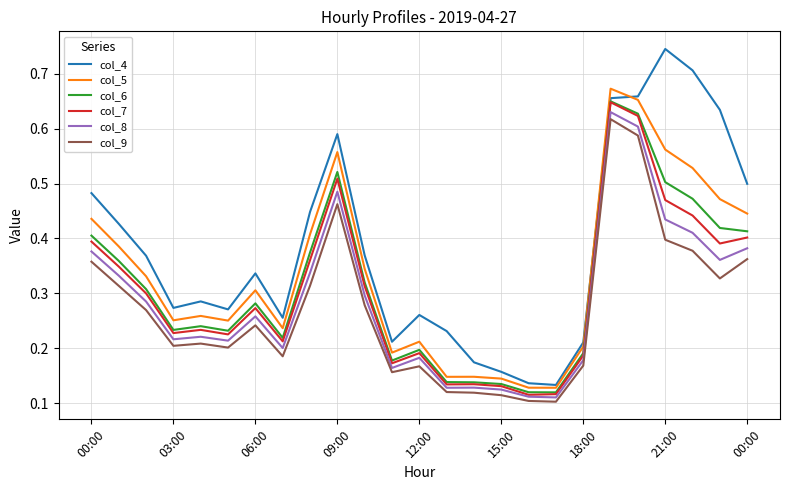

True or false: col_6 and col_9 intersect in this chart.

False